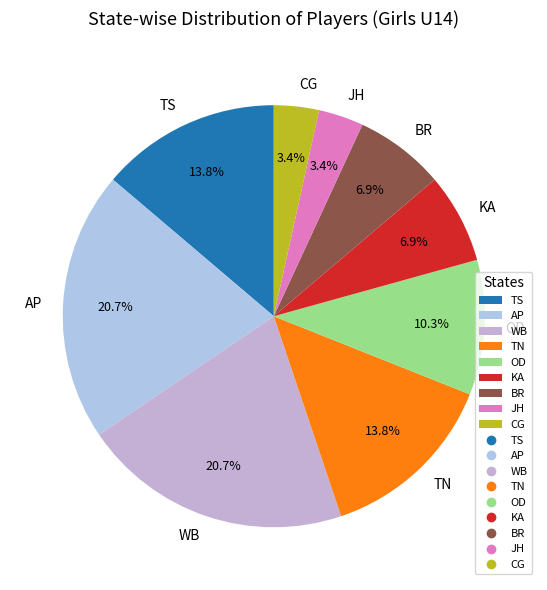

Approximately how many times larger is the value at TS compared to TN?

1.0